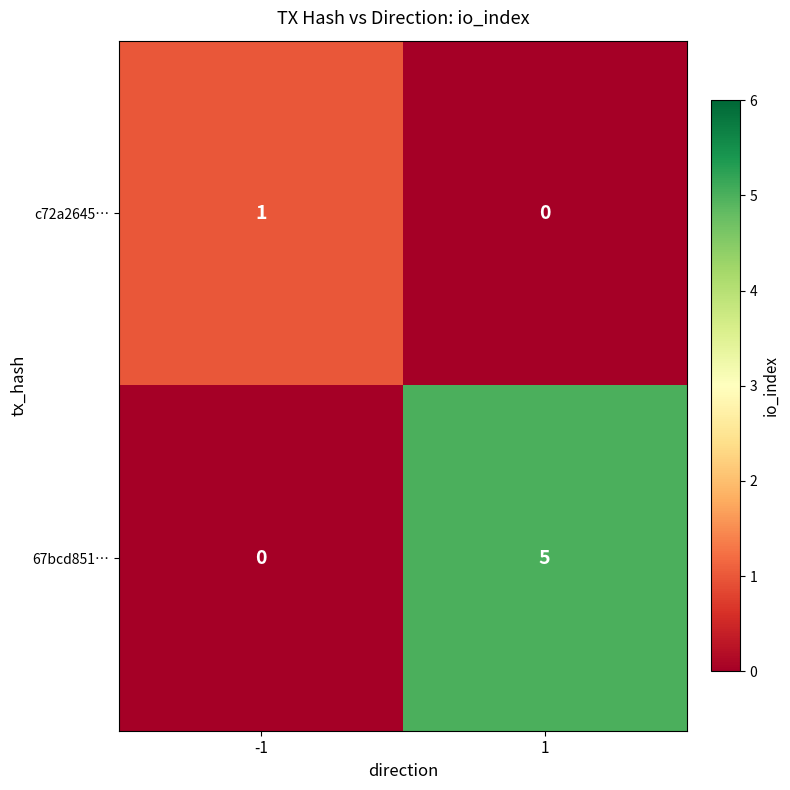

List the series in order of their peak value, highest first.

67bcd851…, c72a2645…